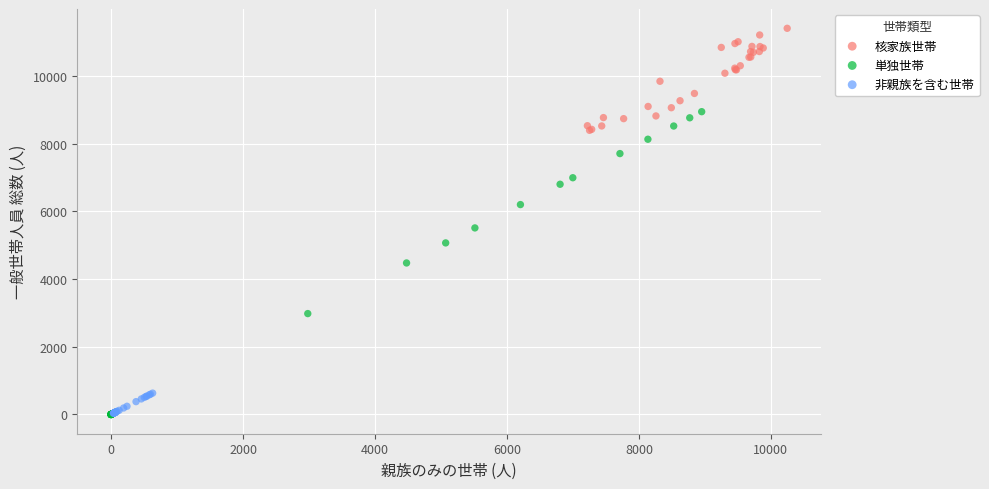

Which series contains the highest Y value?

核家族世帯